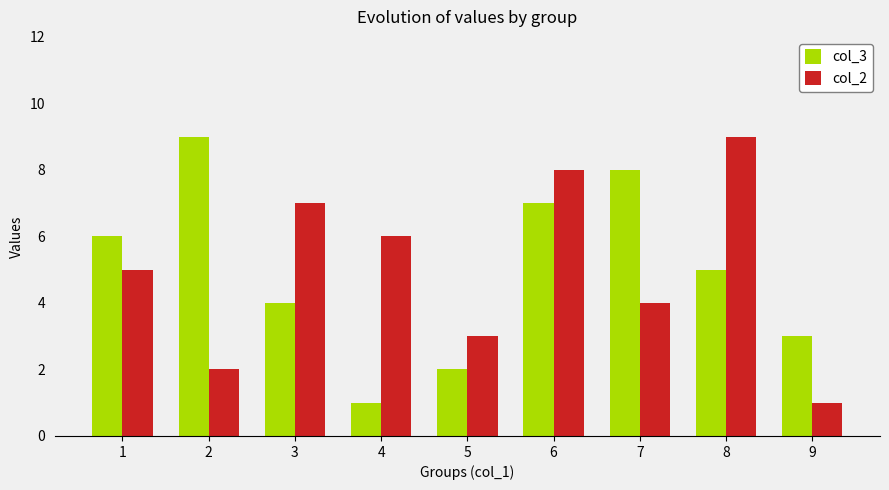

Is the value of col_2 at 2 greater than the value of col_3 at 2?

No